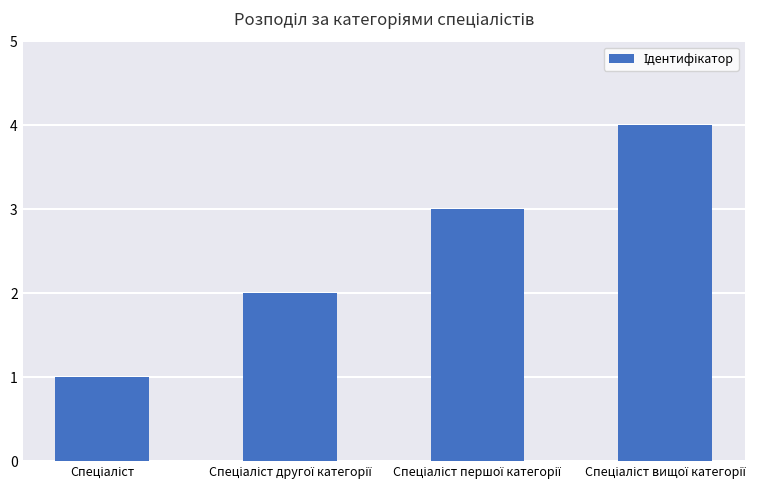

What is the difference between the maximum and minimum values?

3